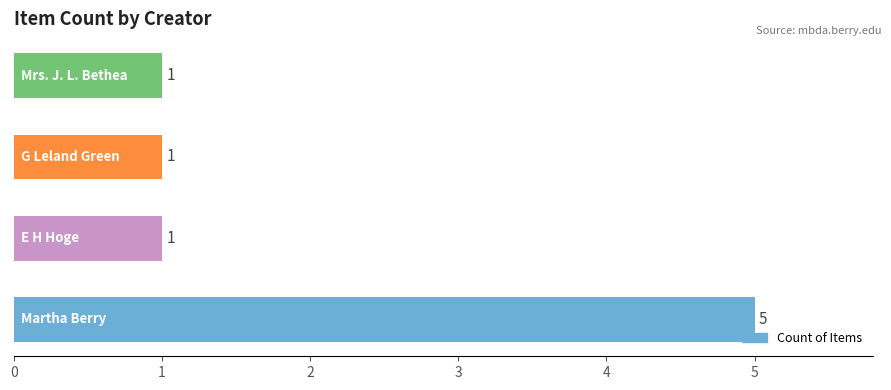

How many values are between 1 and 5?

4